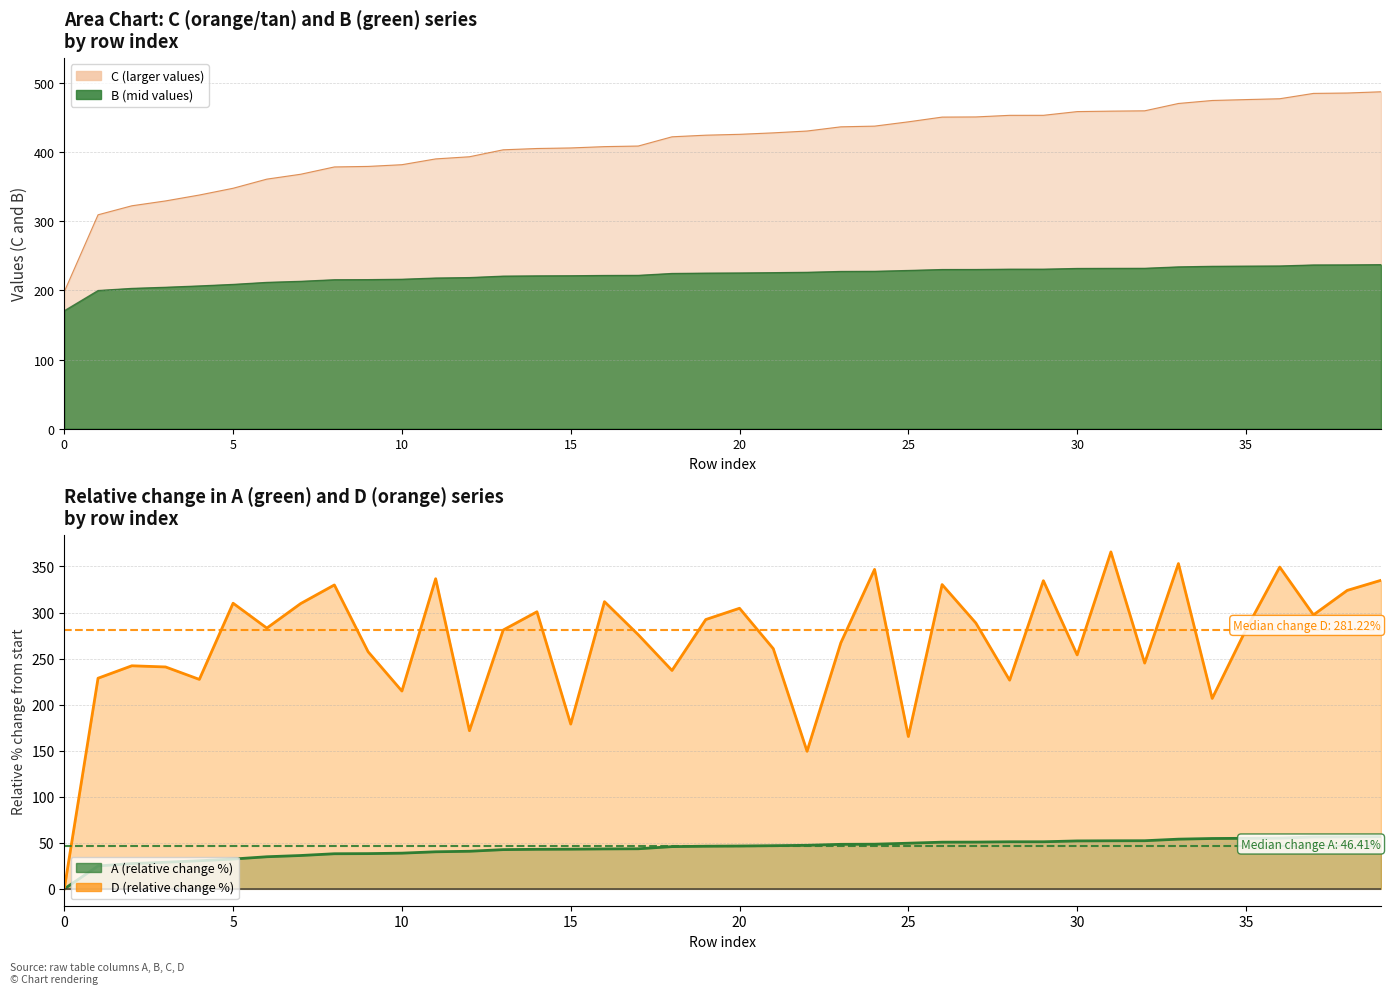

At how many categories does at least one series exceed 57?

40